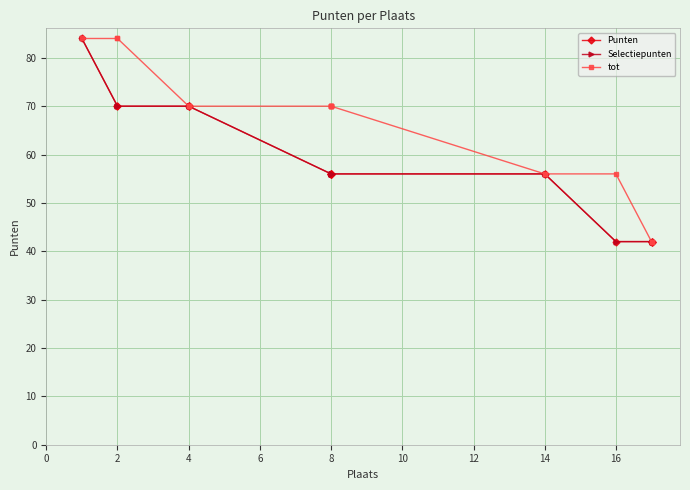

What is the label of the 15th point from the right?

4